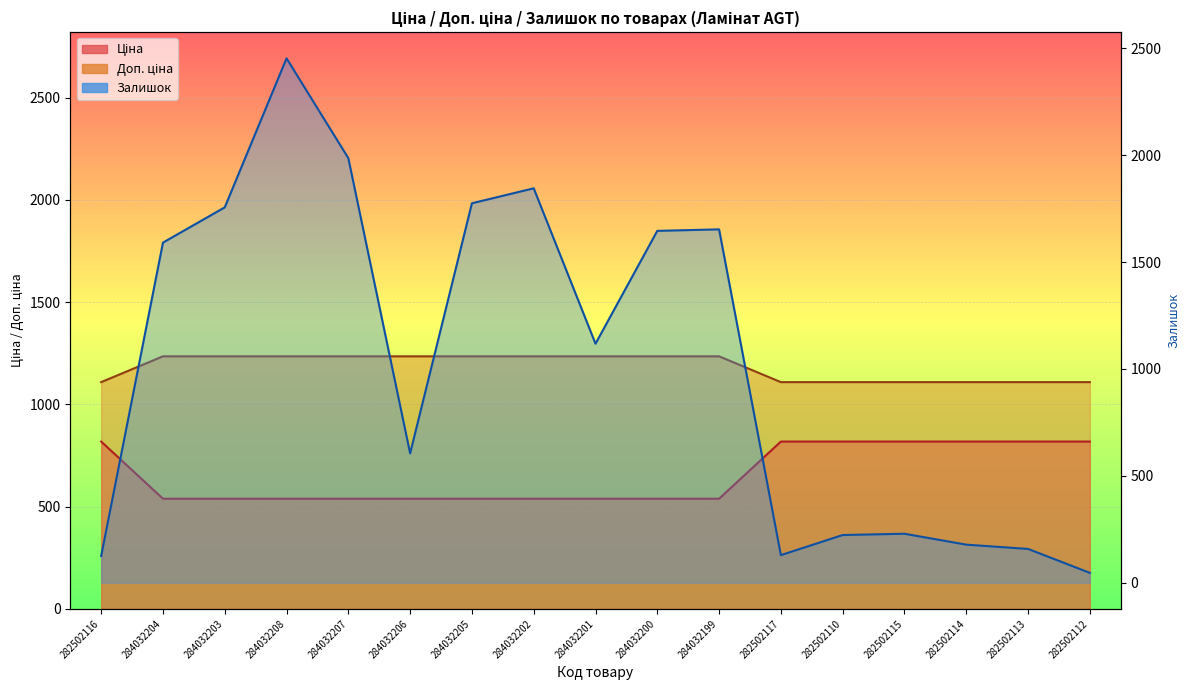

Which series has the widest spread of values?

Залишок